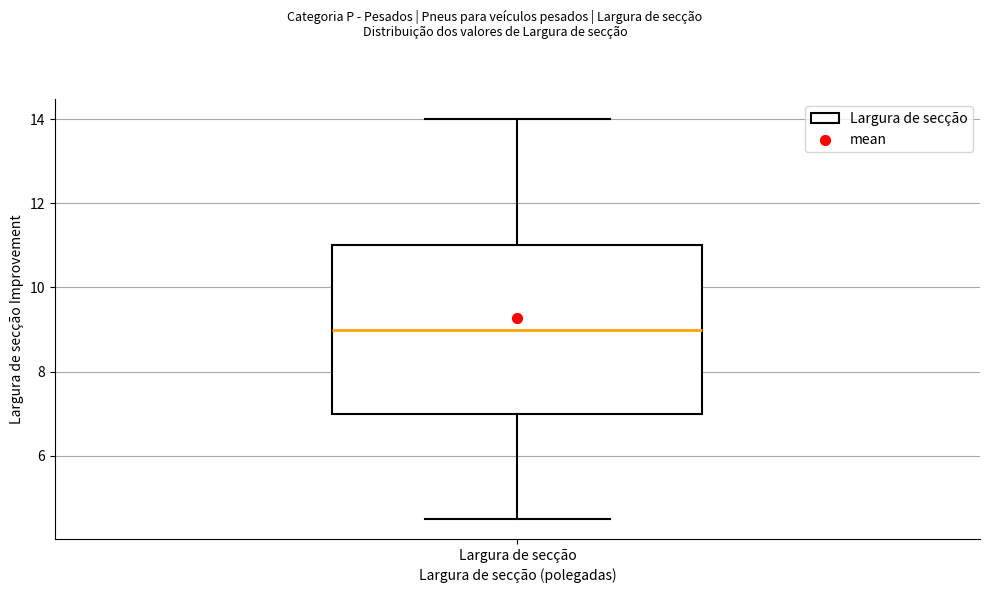

Read this box plot against the y-axis: the position of the median line, the range covered by the box, and the ends of both whiskers. The values are not printed on the chart, so give them approximately, as read against the axis.

median 9.0, box 7.0 to 11.0, whiskers 4.6 to 14.0